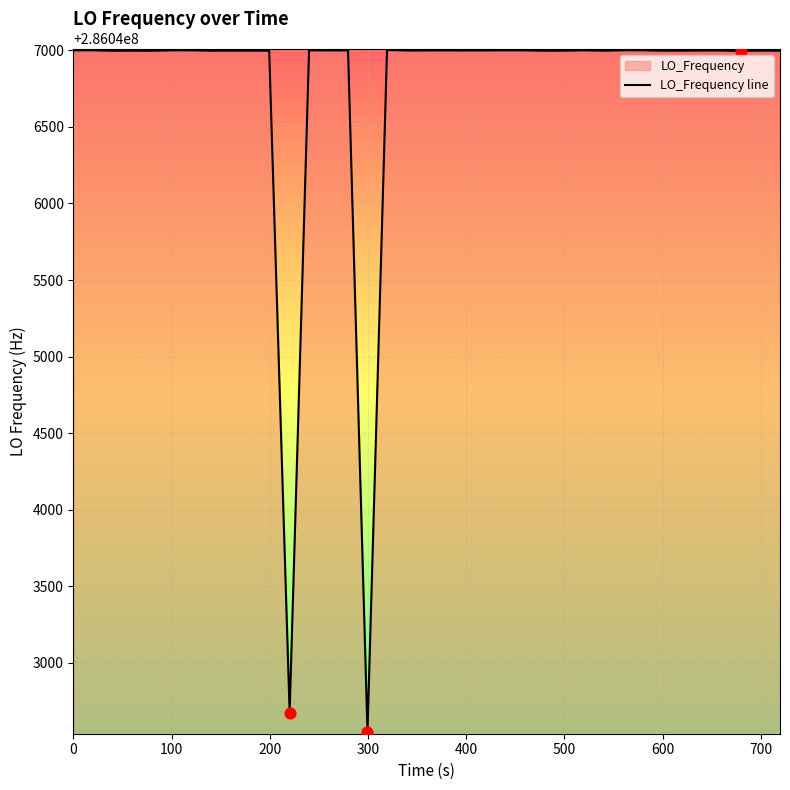

What is the difference between the maximum and minimum values?

4457.4